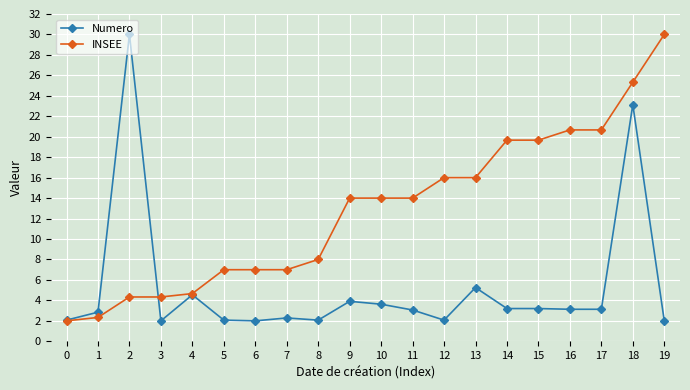

The Numero series shows 3.5 at 0. True or false?

False